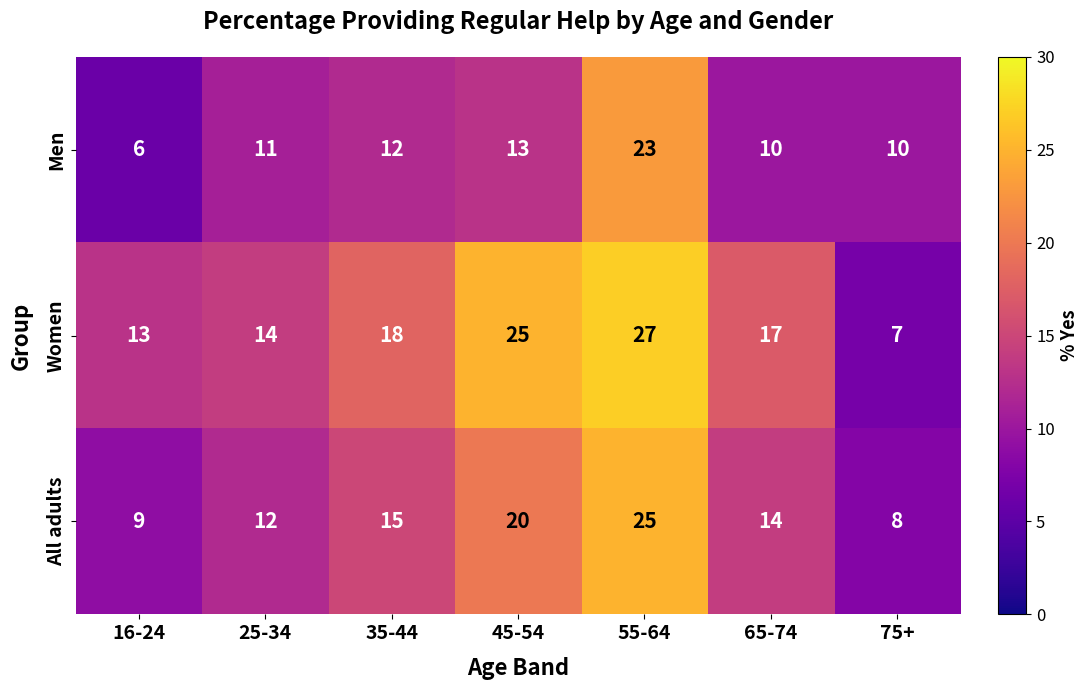

At 75+, list the series in order from smallest to largest.

Women, All adults, Men